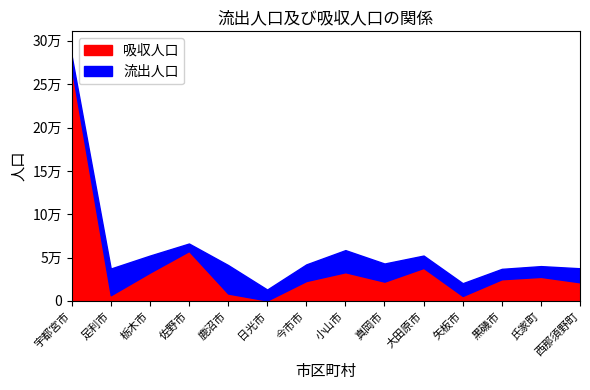

How many interior local valleys does the 吸収人口 series have?

4